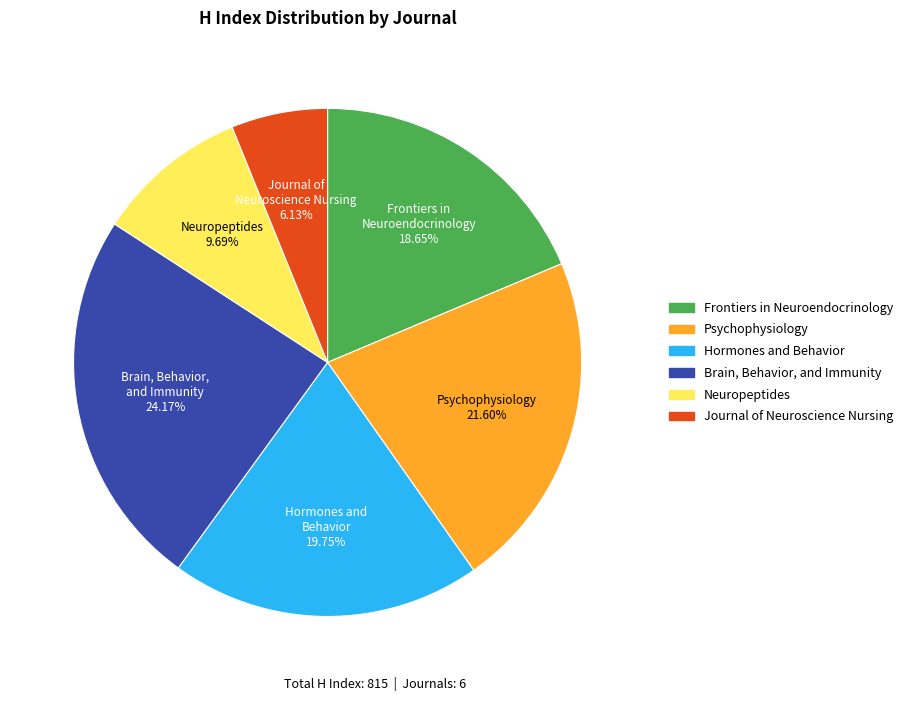

Is it true that Psychophysiology is 12% of the pie?

False